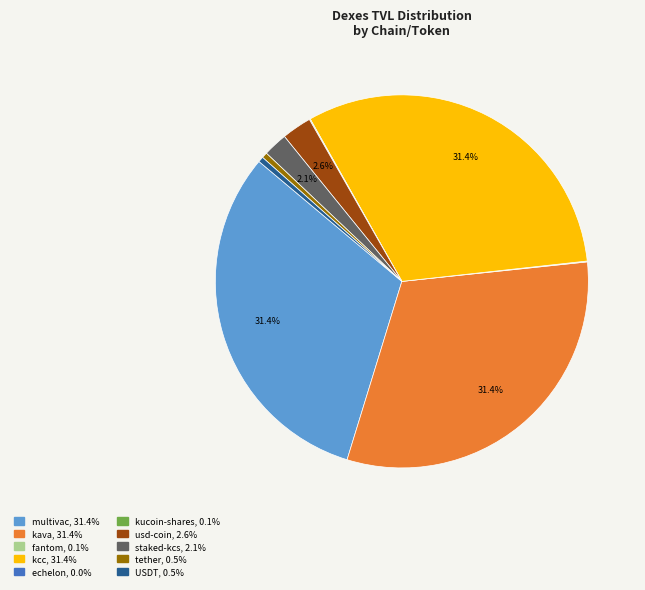

Is the sum of USDT and staked-kcs greater than half?

No